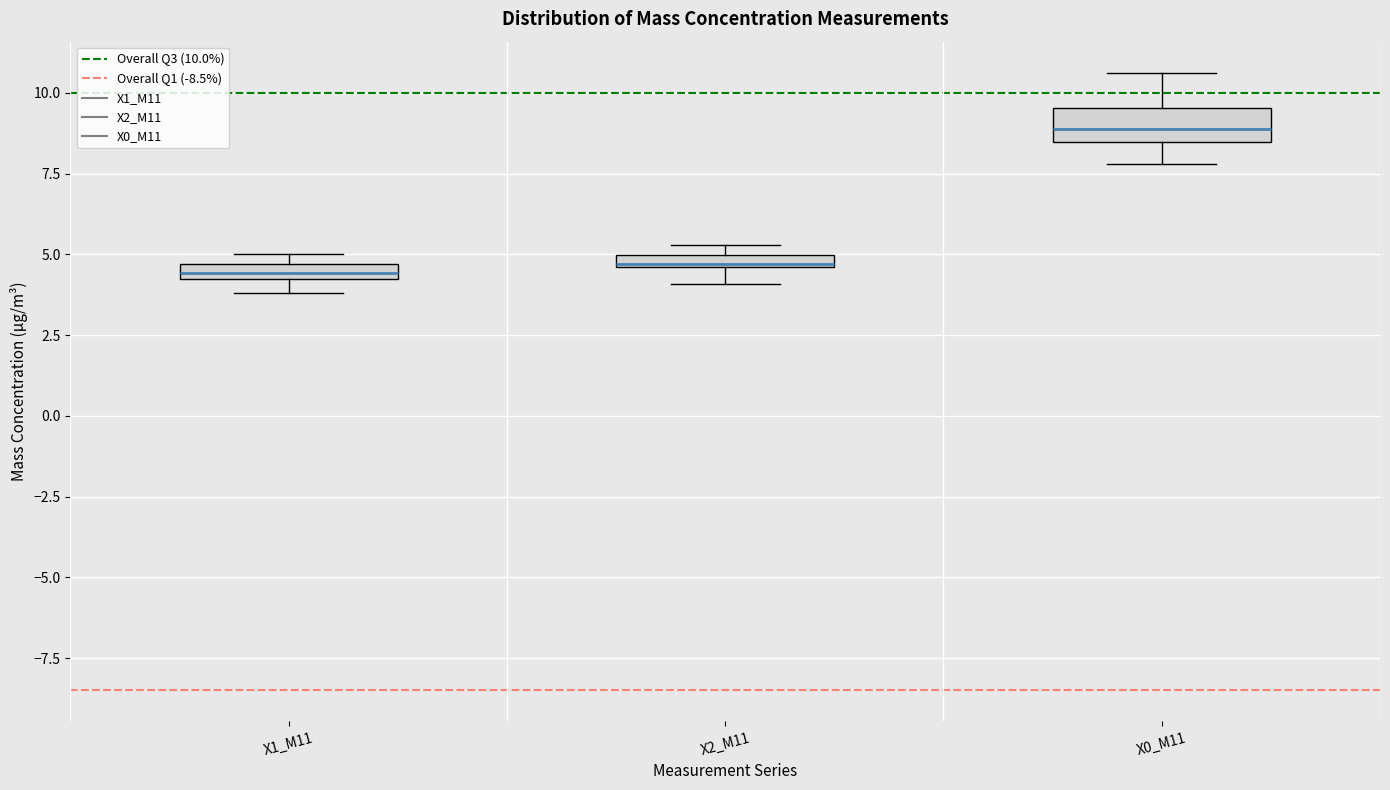

Which box is the tallest, from its lower edge to its upper edge?

X0_M11